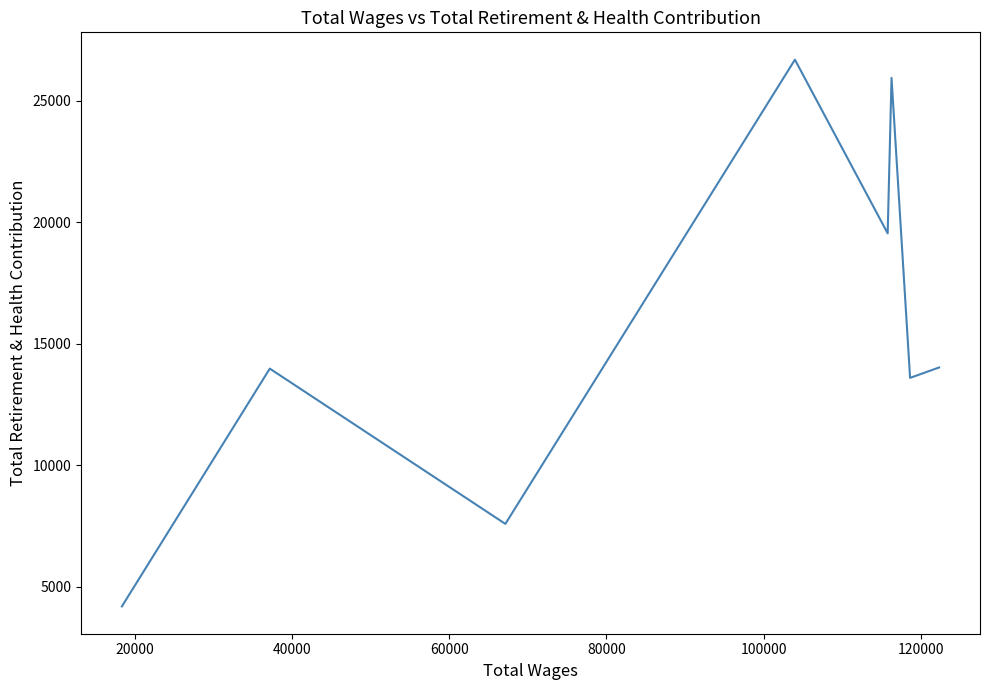

Does the chart have visible grid lines?

No